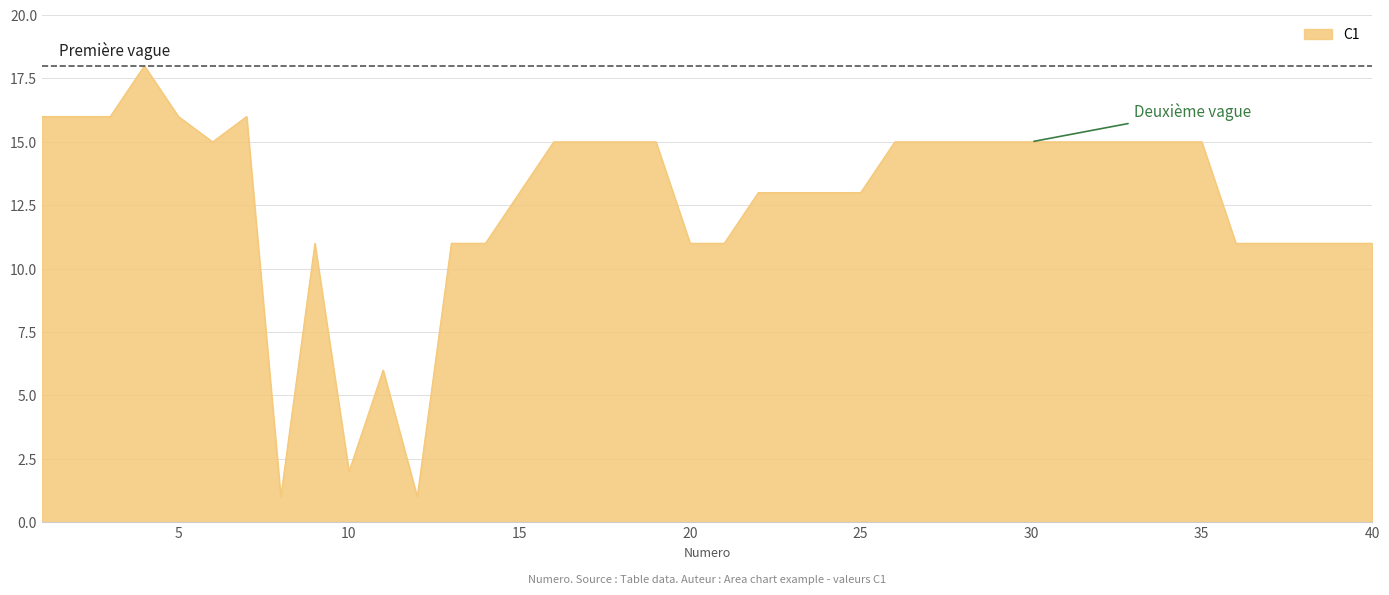

What is the difference between the maximum and minimum values?

17